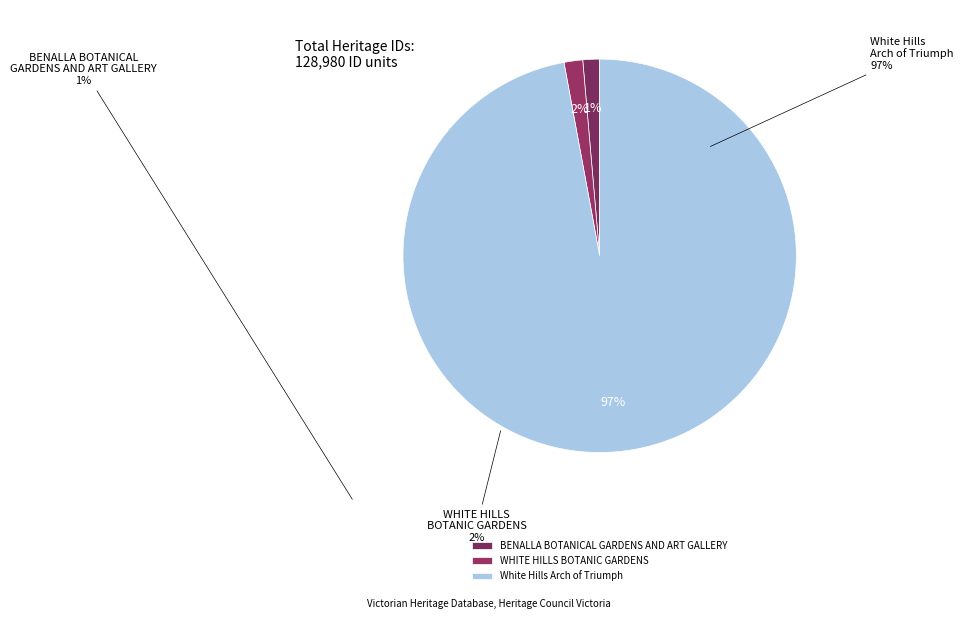

The WHITE HILLS BOTANIC GARDENS slice represents 2% of the pie. True or false?

True